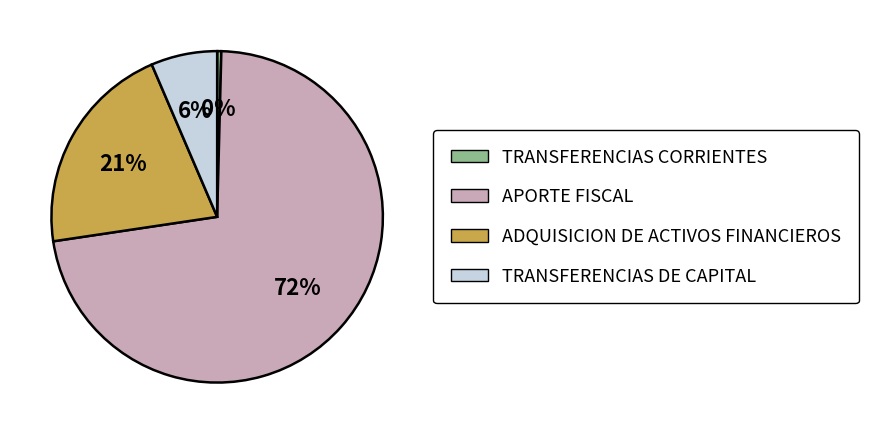

True or false: APORTE FISCAL accounts for 64% of the total.

False